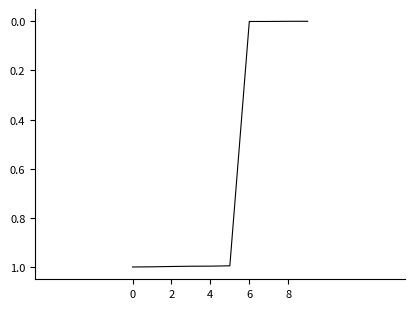

What is the greatest value displayed?

1.0